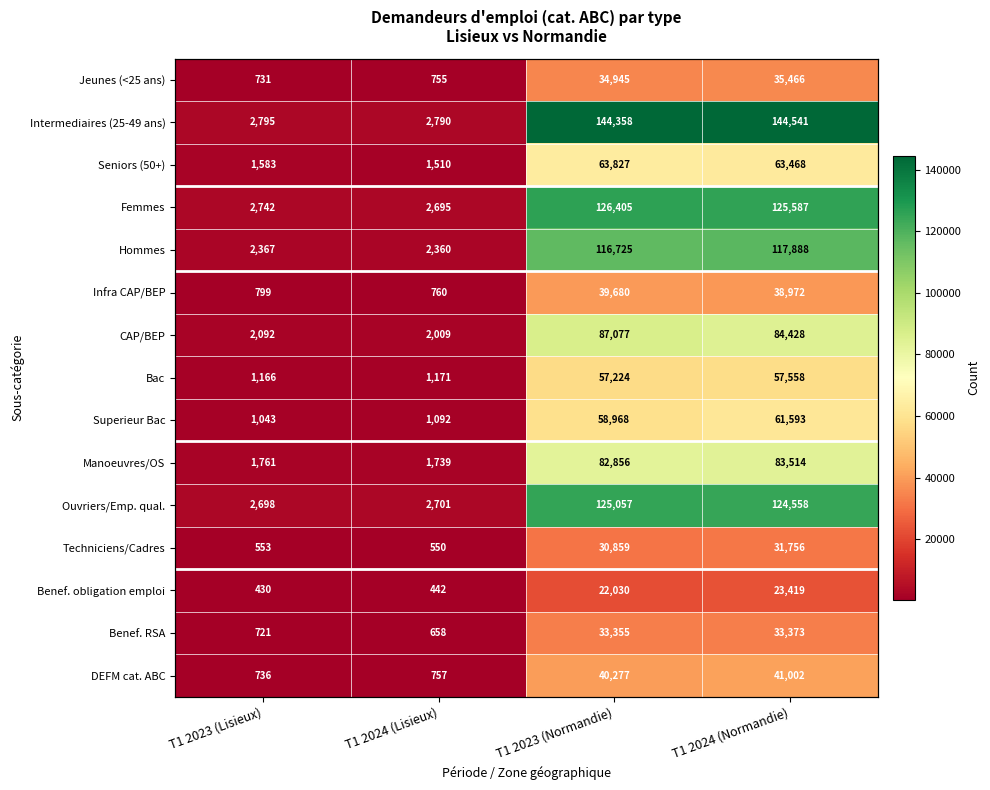

What is the average value of the CAP/BEP series?

43902